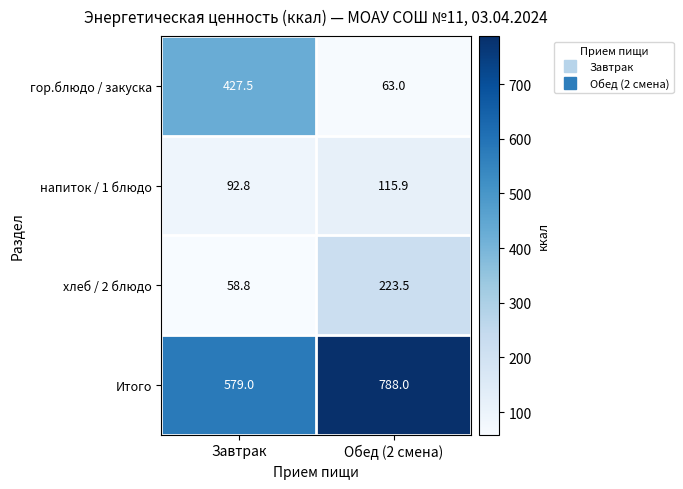

At which category is the sum across all series the highest?

Обед (2 смена)